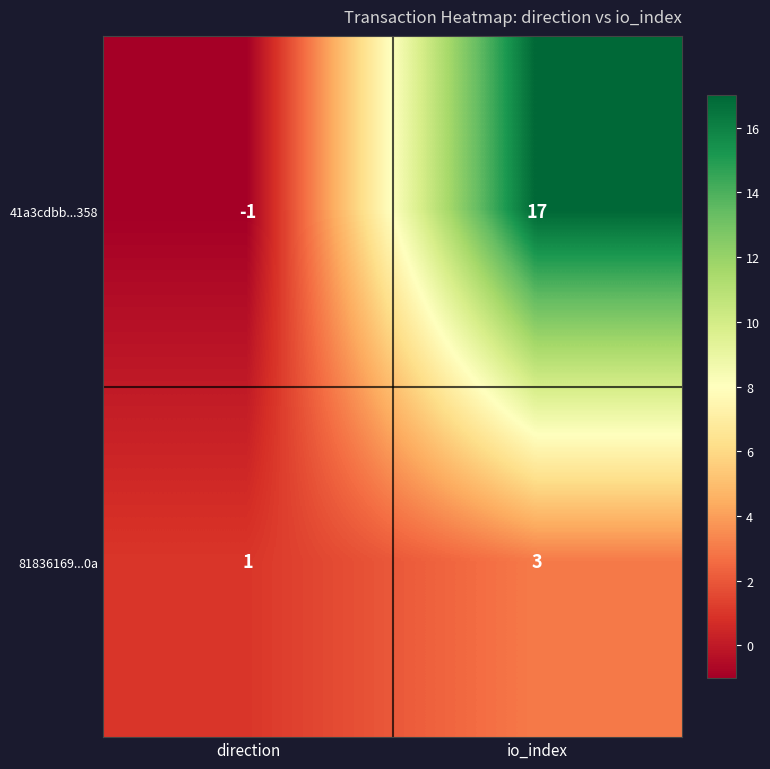

What is the maximum value shown in the chart?

17